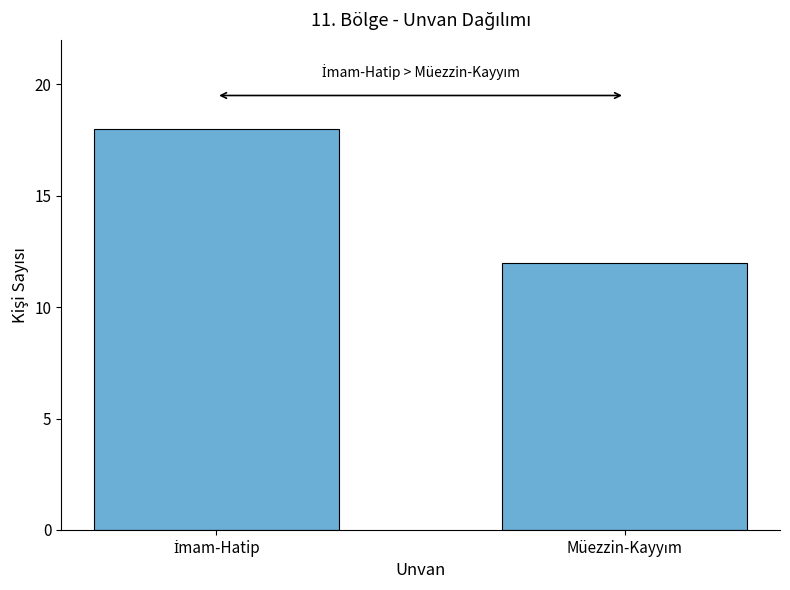

What is the sum of all values?

30